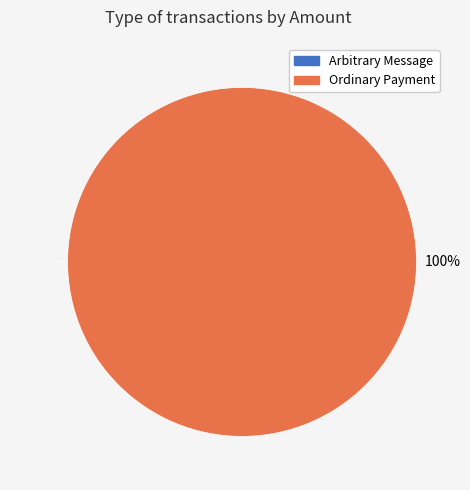

To the nearest percent, what is the difference between the largest and smallest slice percentages?

100%